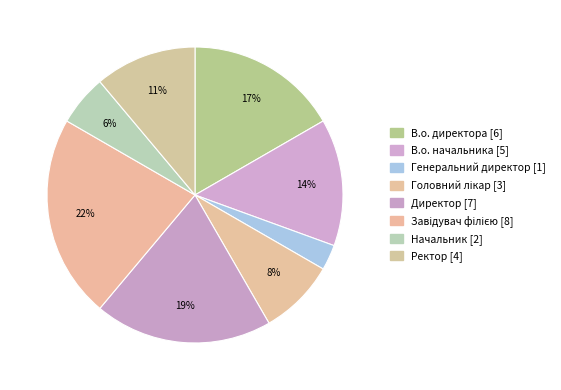

Which slice is the largest?

Завідувач філією